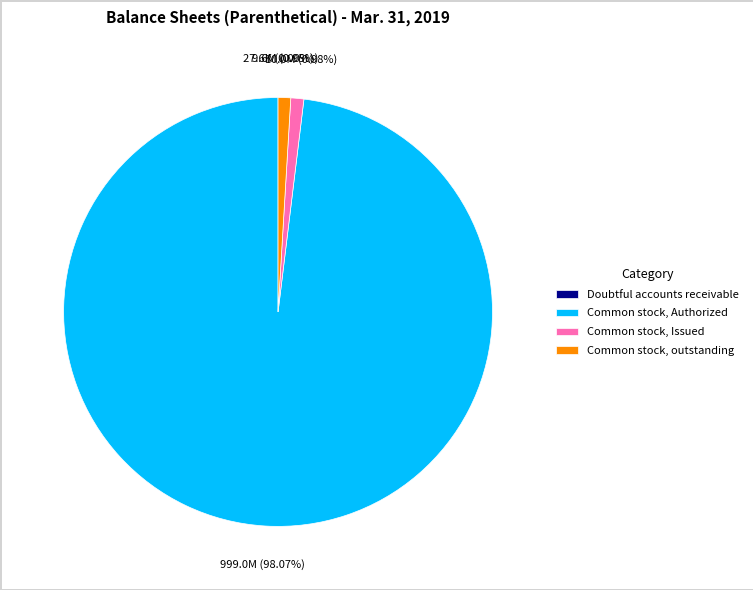

Which category has the biggest portion of the pie?

Common stock, Authorized